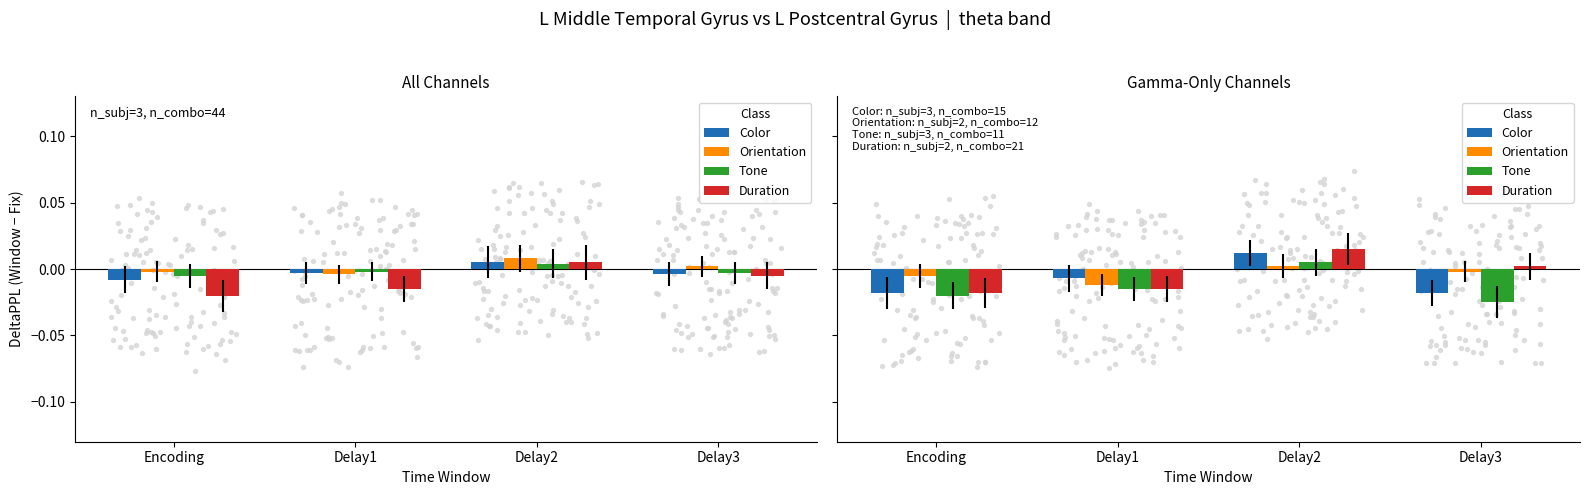

Which series reaches the minimum Y coordinate?

Tone